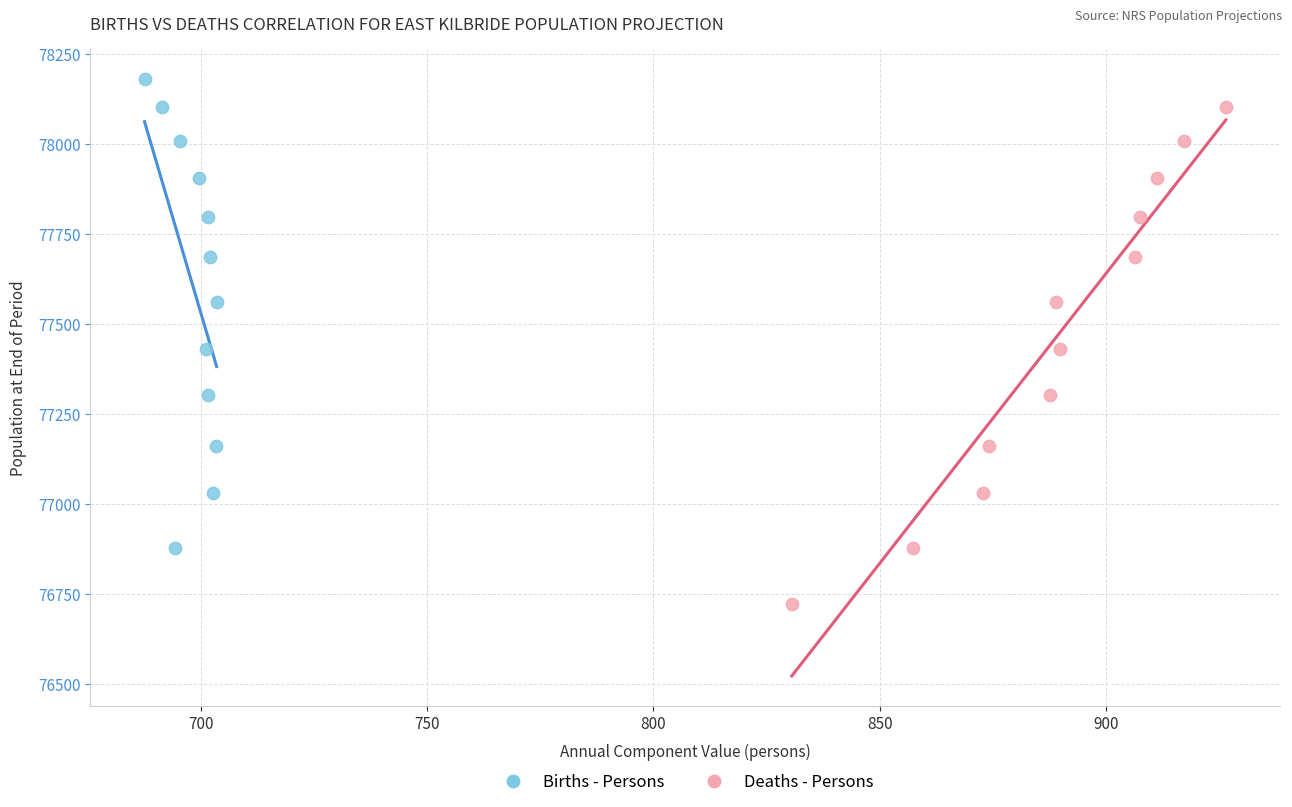

Which series has the widest spread of Y values?

Deaths - Persons